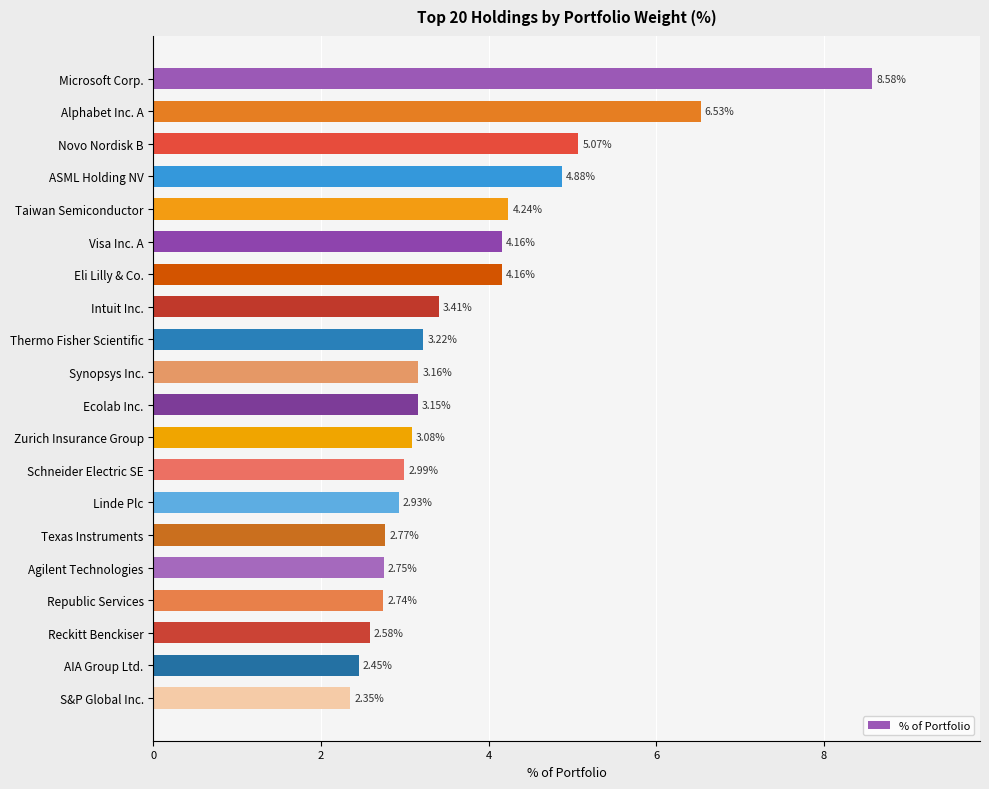

Approximately how many times larger is the value at Synopsys Inc. compared to Microsoft Corp.?

0.4